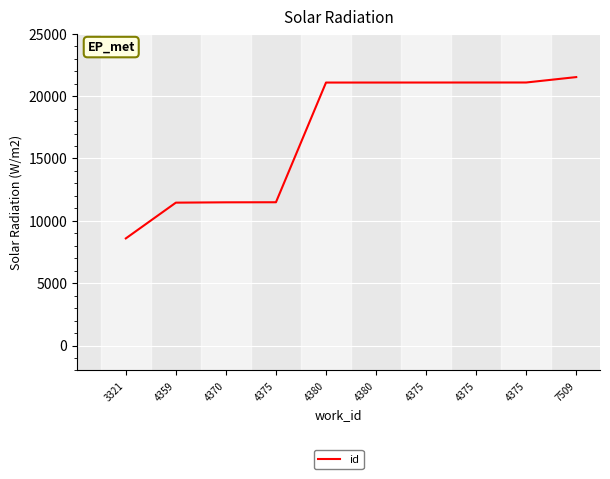

True or false: the data shows 21087 at 4375.

True